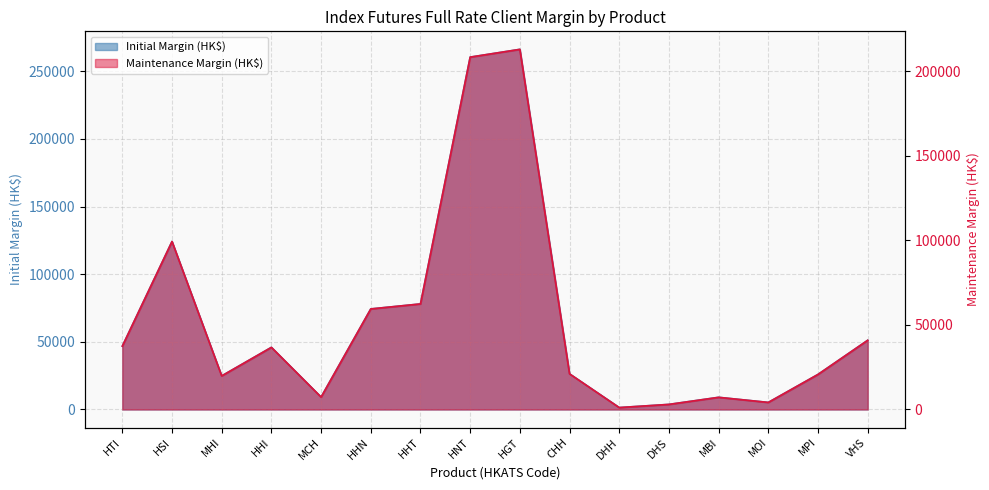

What is the value of the Initial Margin (HK$) point at the 14th from the left?

5240